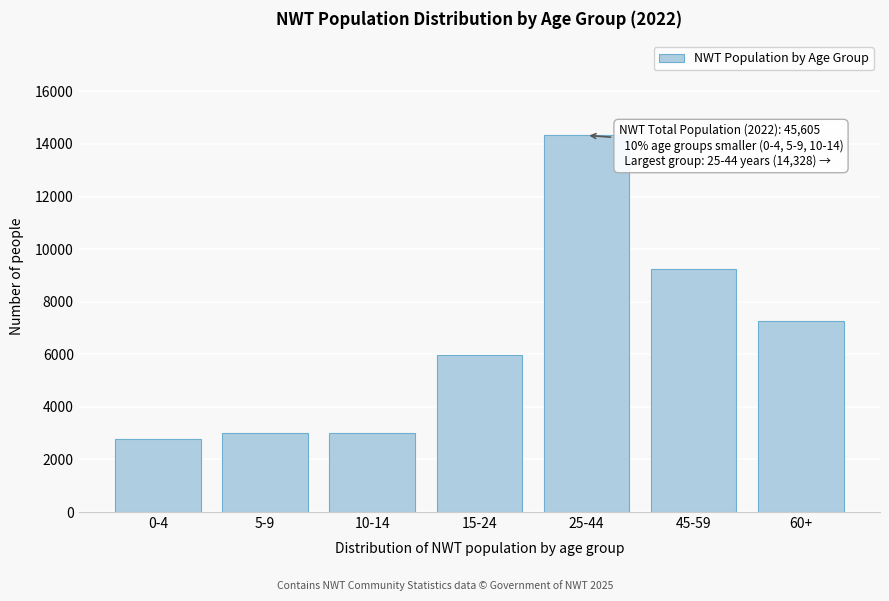

What is the sum of the values at 0-4 and 10-14?

5791